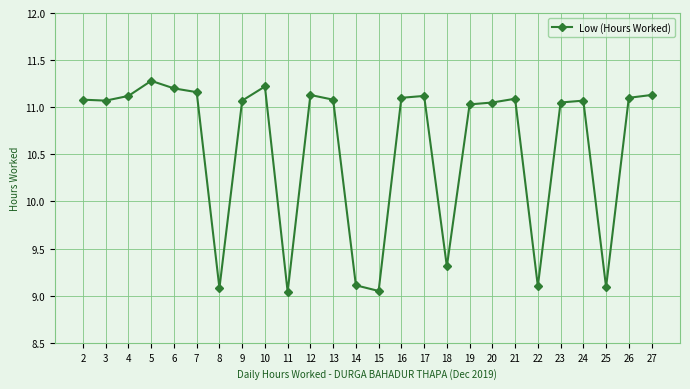

How many values are below 11?

7